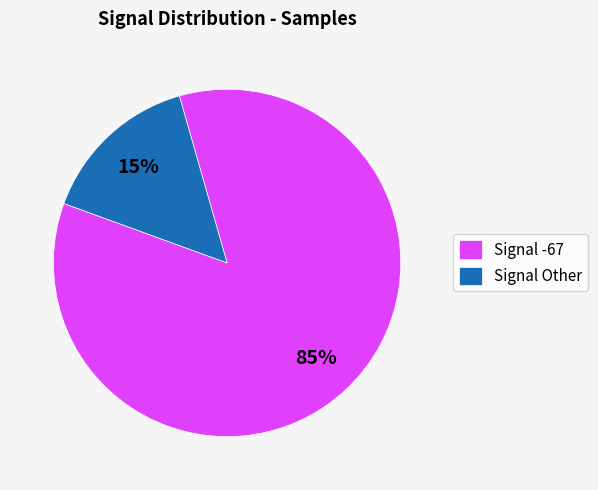

Is it true that Signal Other is 15% of the pie?

True